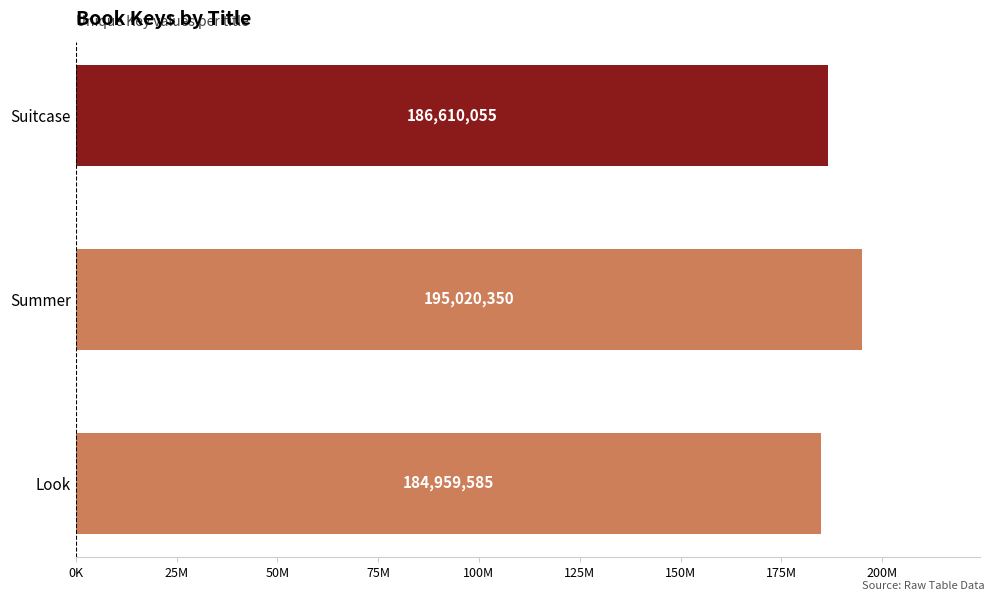

How many values are between 184959585 and 195020350?

3